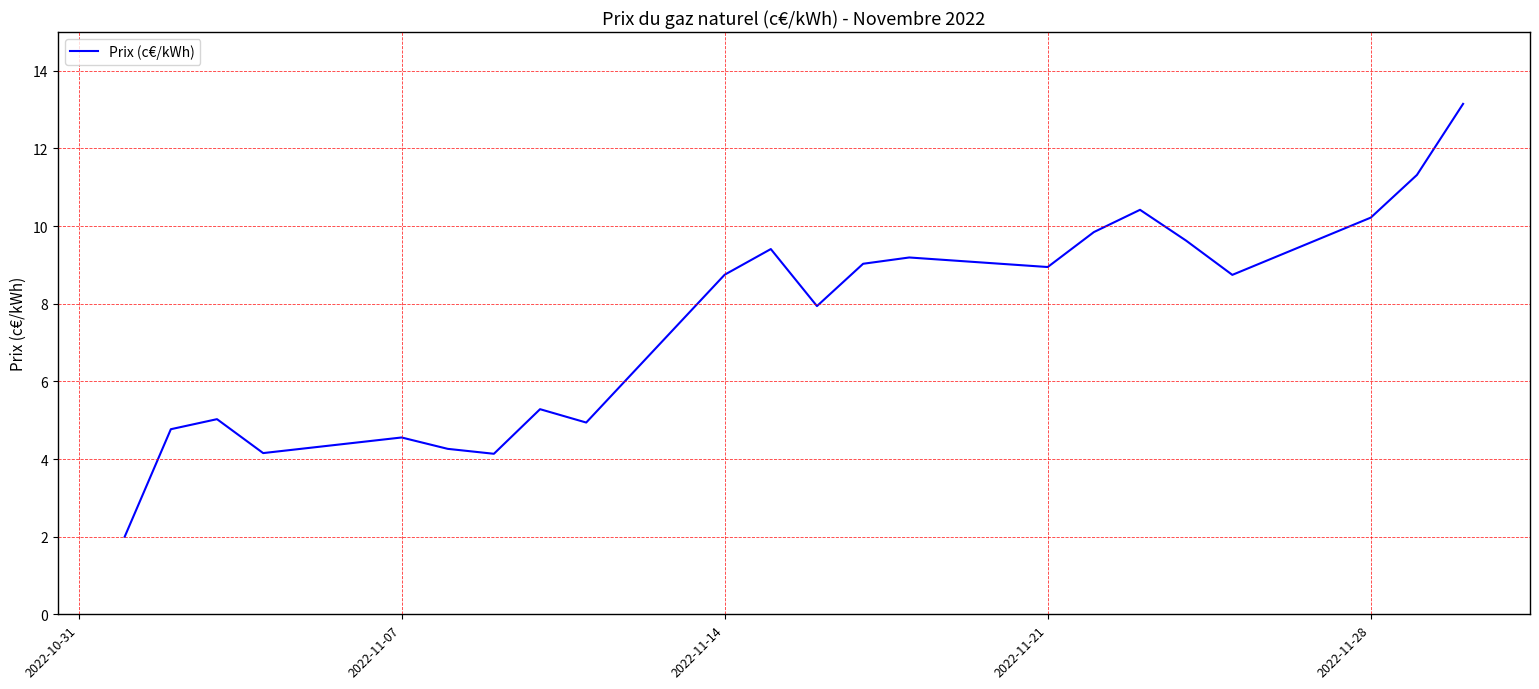

Is this an area chart (filled region under the line)?

No